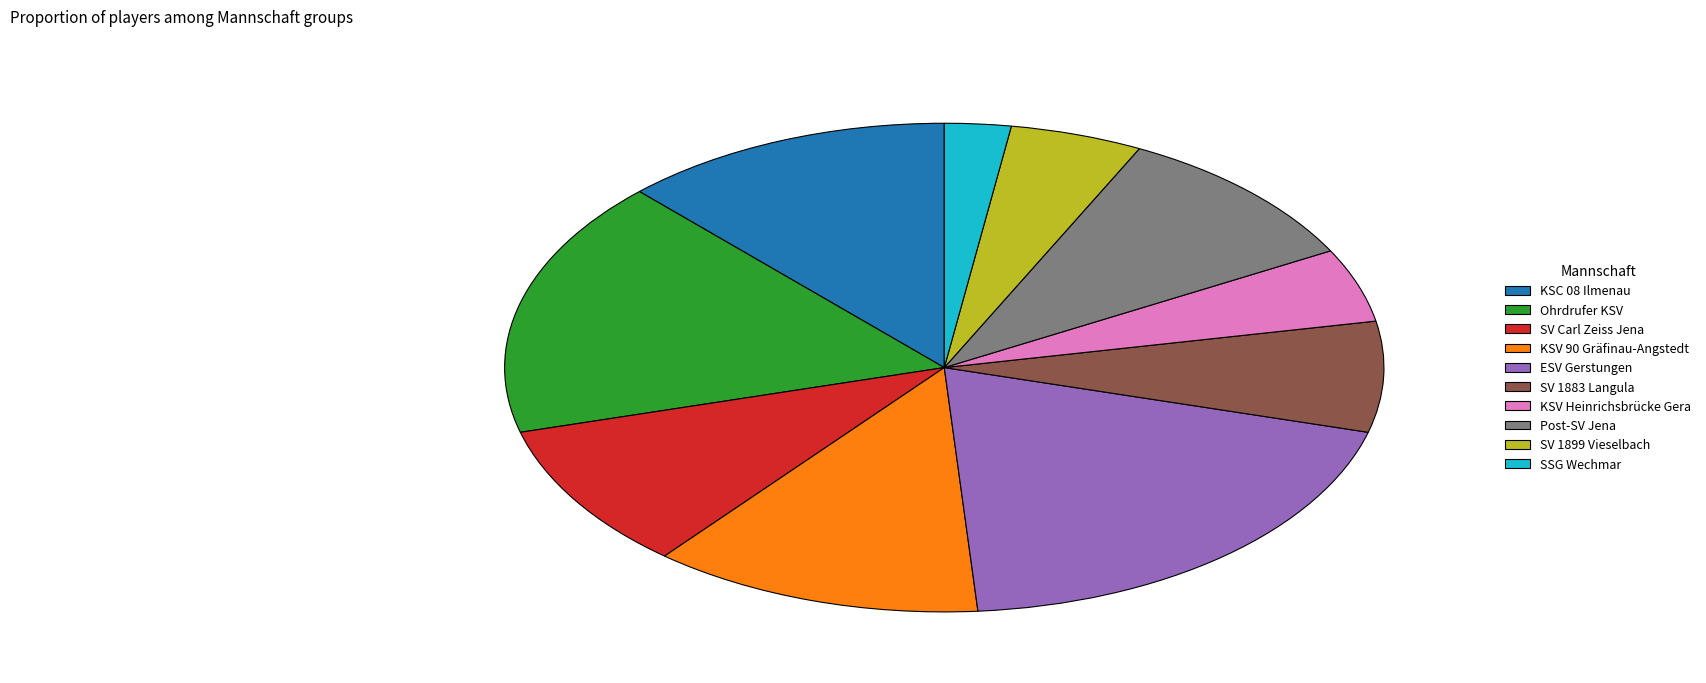

Is there a majority slice in this chart?

No